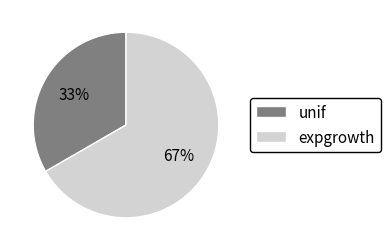

Is it true that unif is 33% of the pie?

True